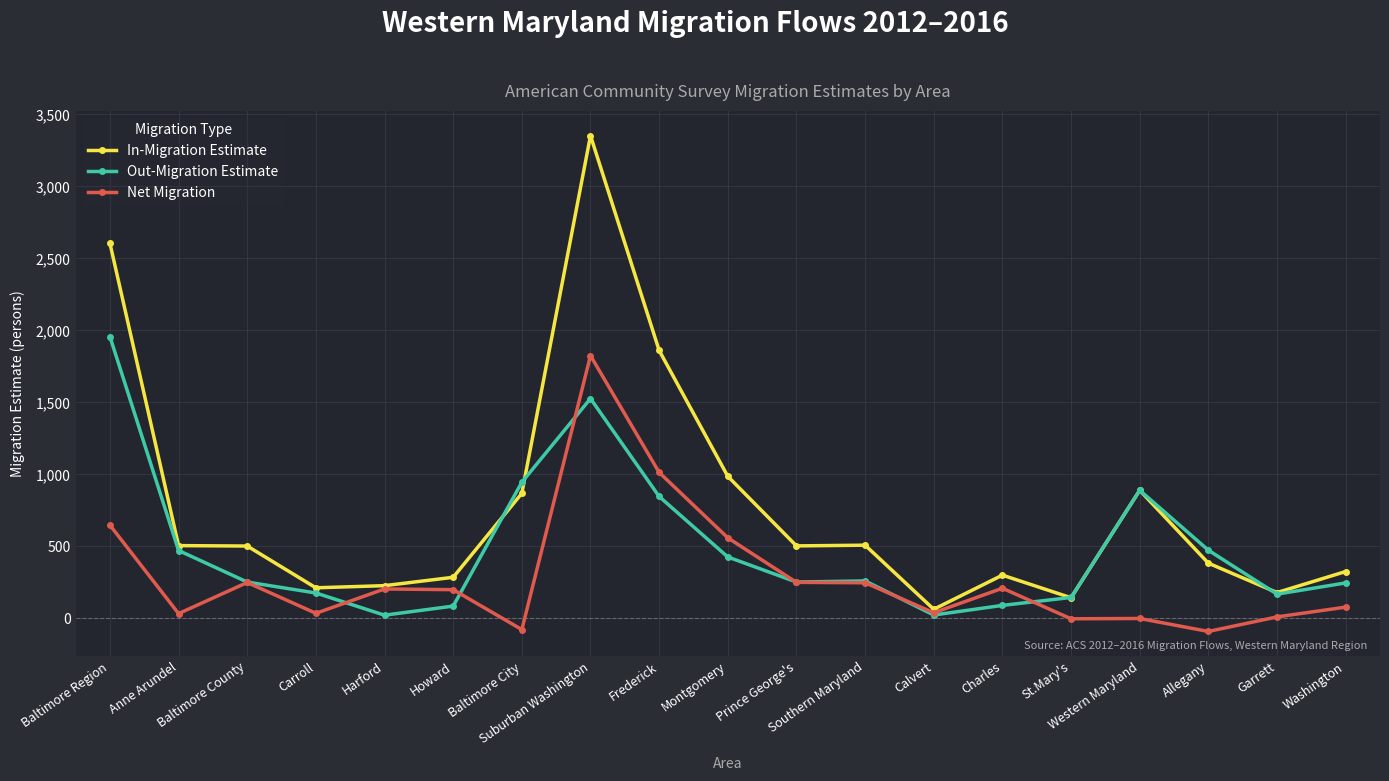

Between which two adjacent categories do Out-Migration Estimate and In-Migration Estimate first intersect?

Howard and Baltimore City